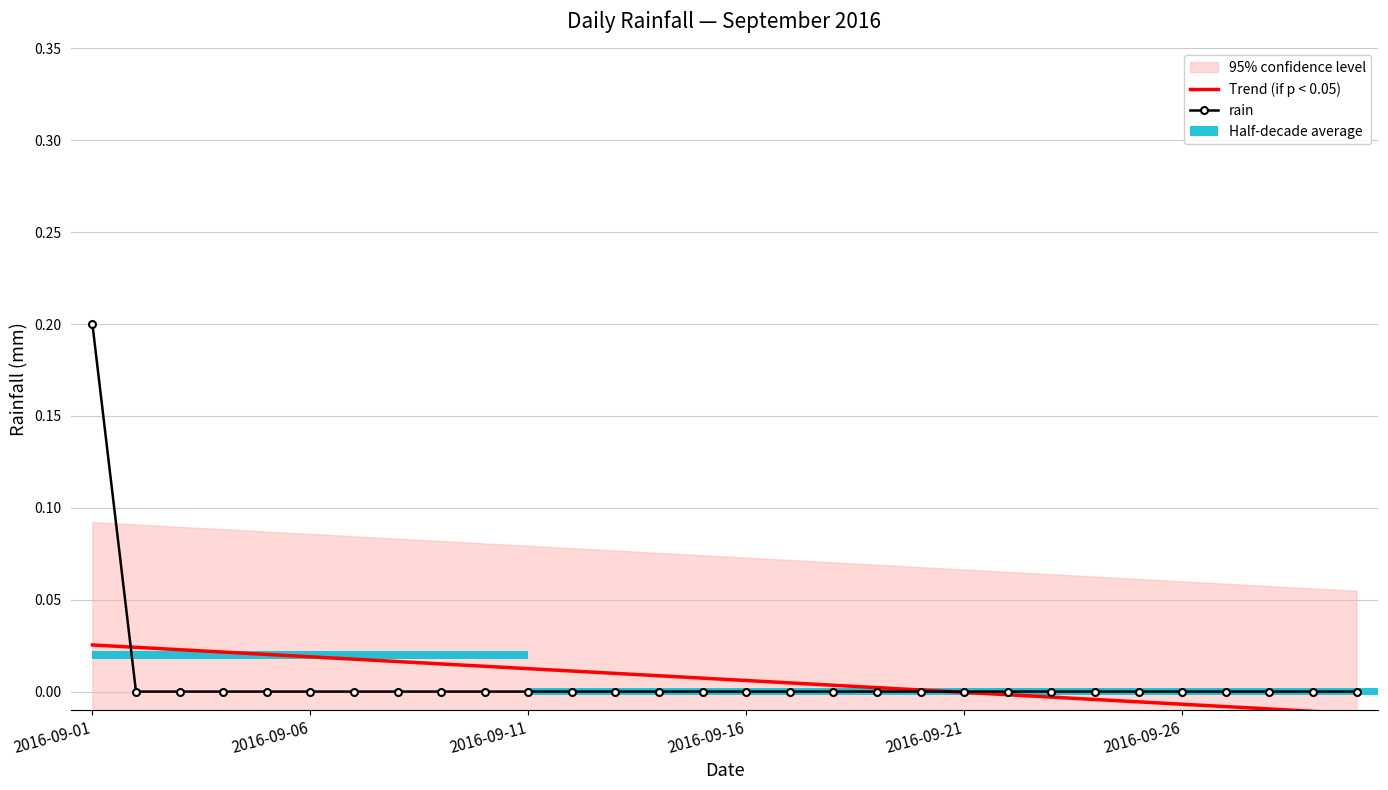

At which category is the sum across all series the highest?

2016-09-01